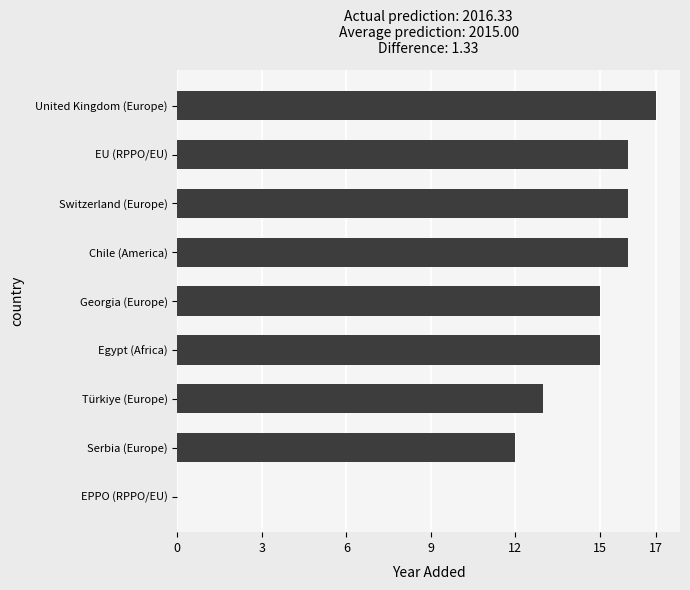

Which has a higher value, EU (RPPO/EU) or Georgia (Europe)?

EU (RPPO/EU)